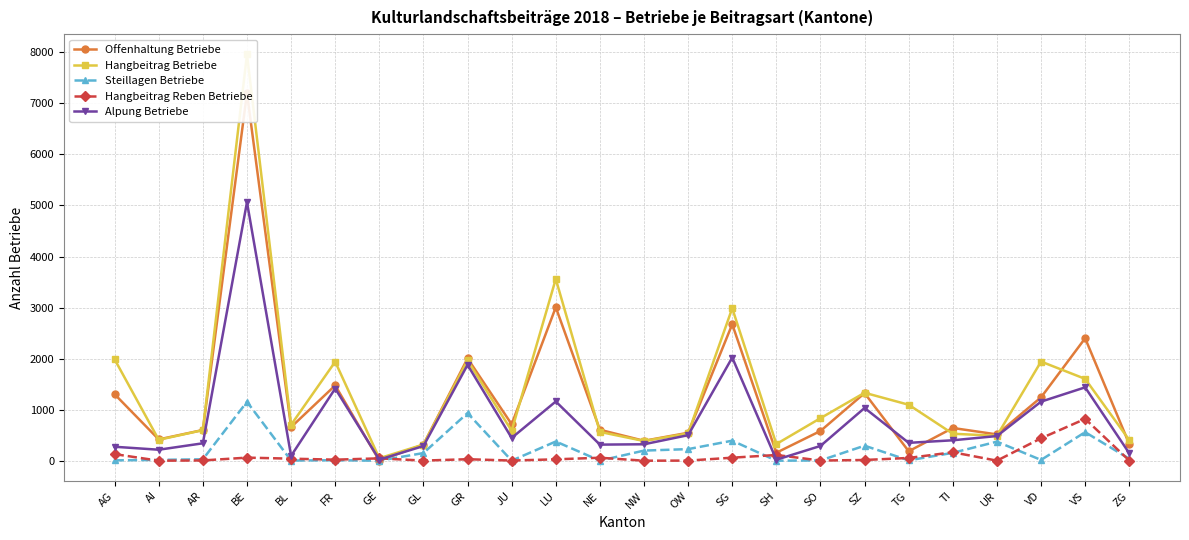

How many interior local peaks does the Offenhaltung Betriebe series have?

8